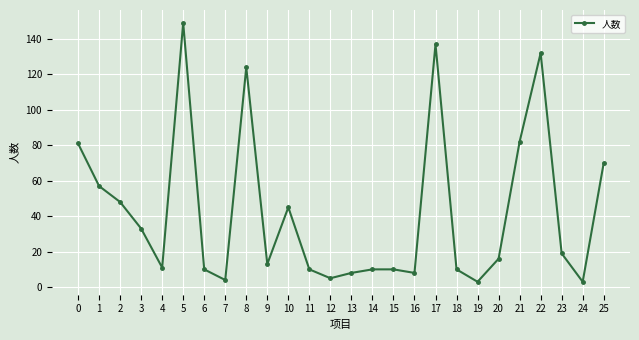

At which category does the data reach its first local valley?

4